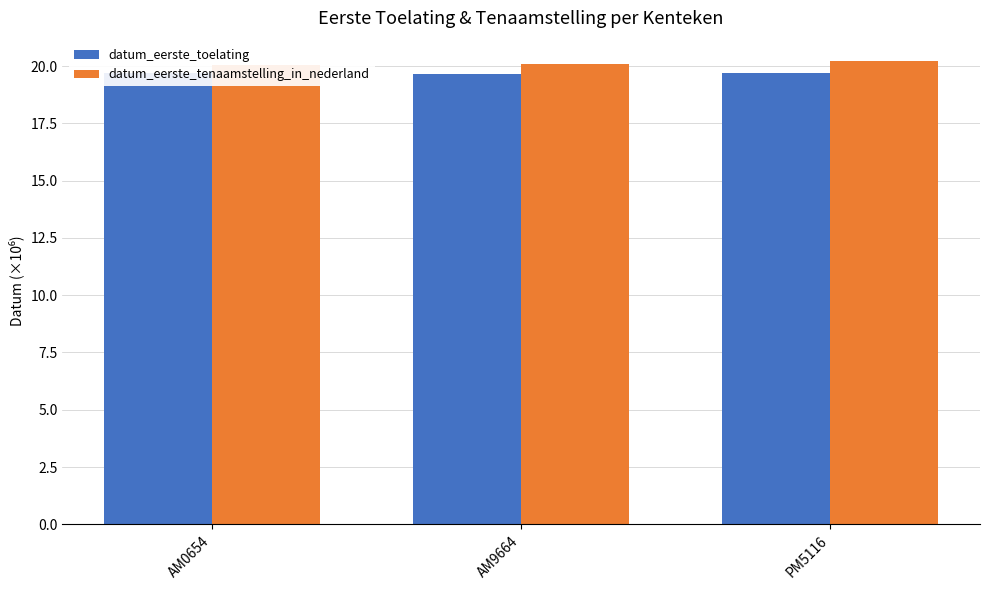

What position from the right is AM9664?

2